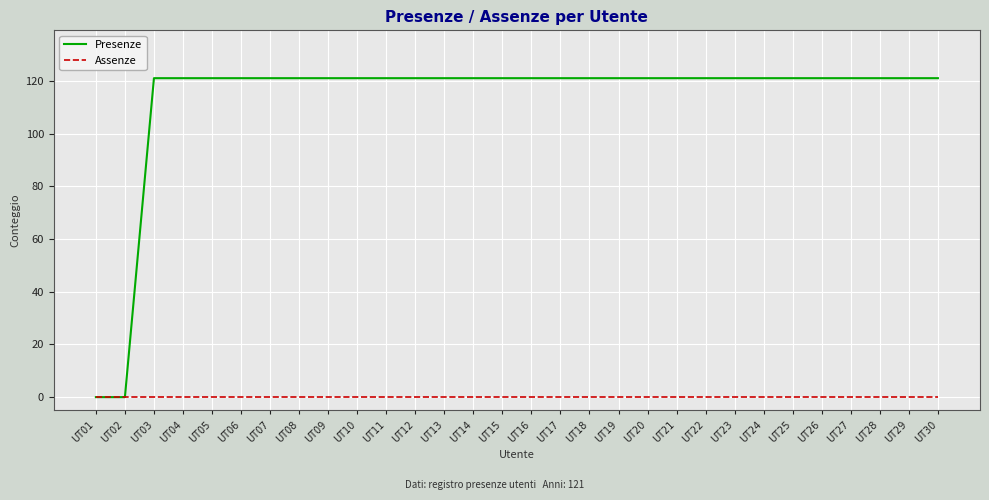

Count the number of data series in this chart.

2